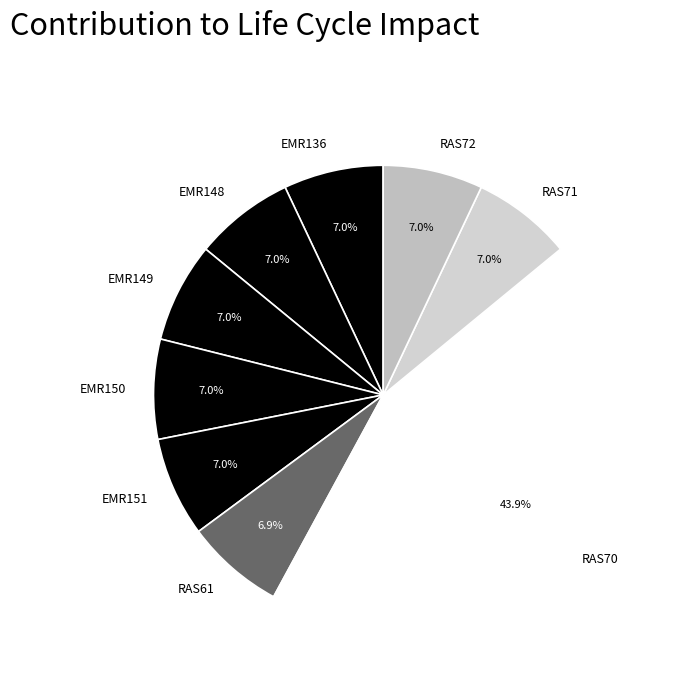

To the nearest percent, what is the average slice percentage?

11%